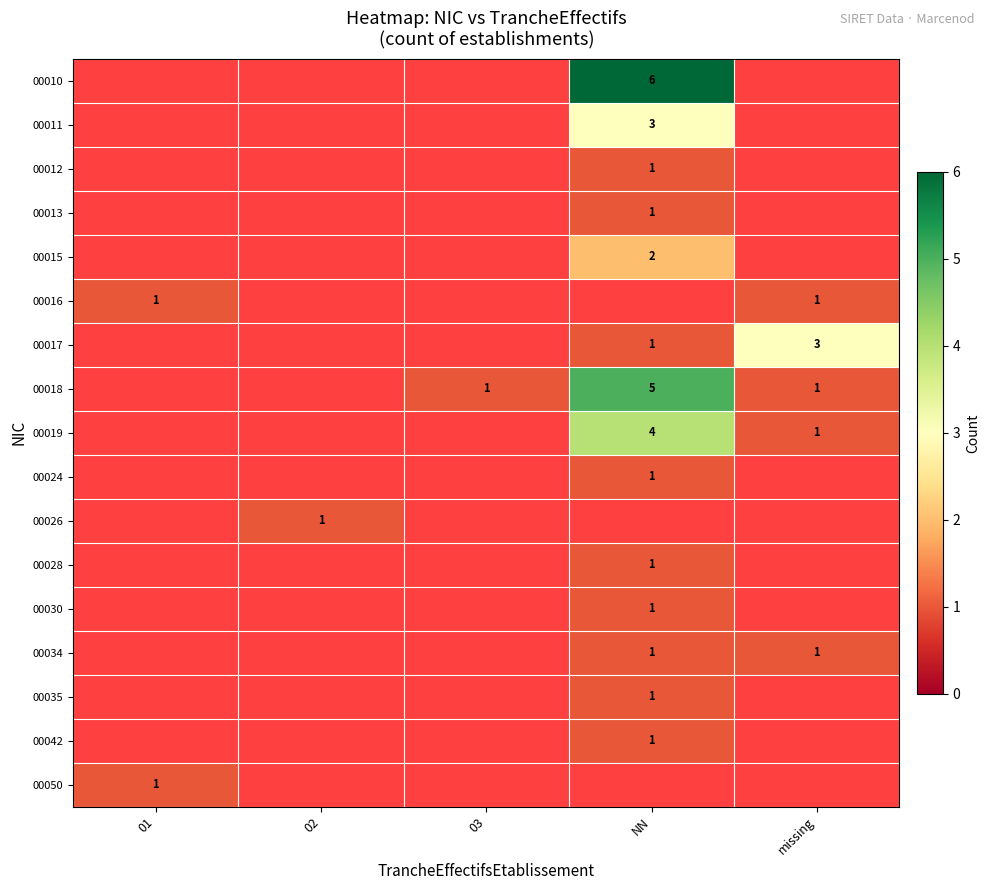

How many categories are shown in the chart?

5